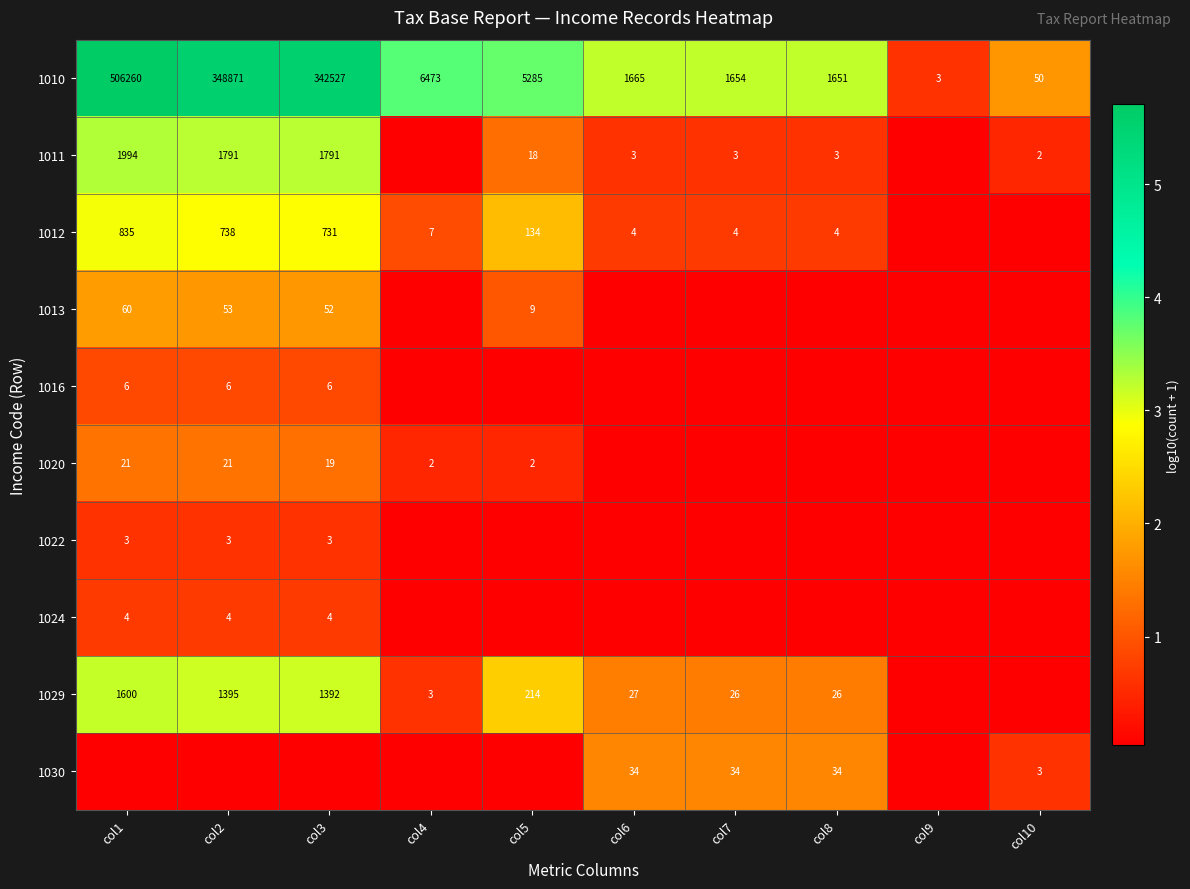

Count the number of categories in the chart.

10